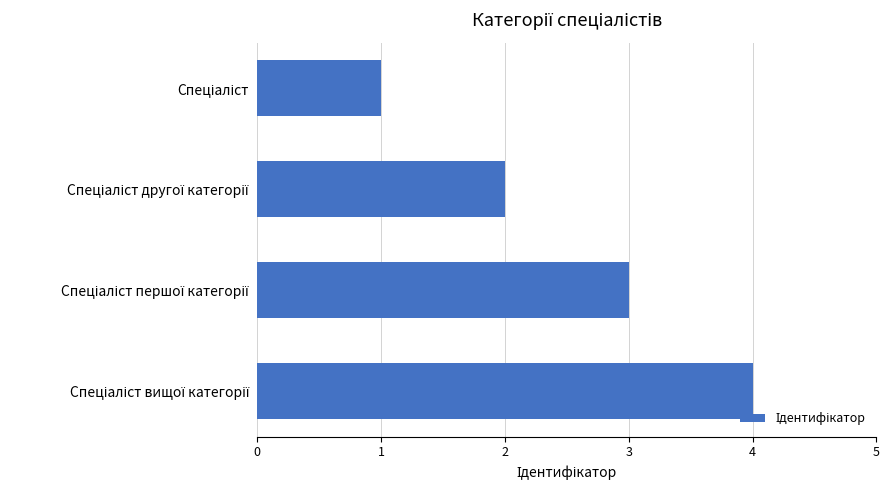

What is the greatest value displayed?

4